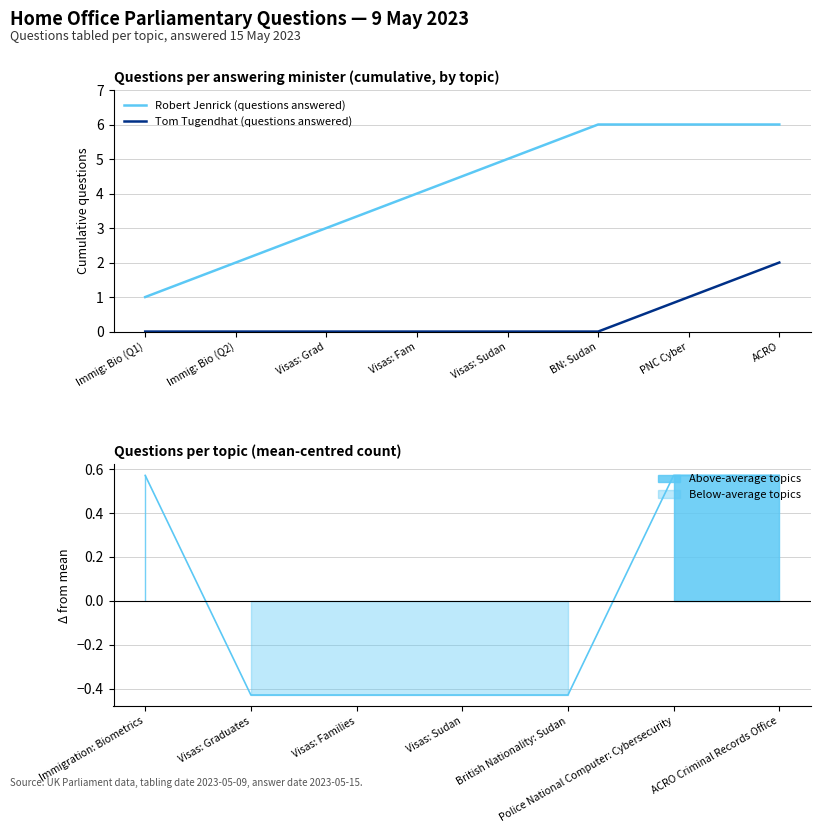

True or false: Robert Jenrick (questions answered) and Tom Tugendhat (questions answered) intersect in this chart.

False